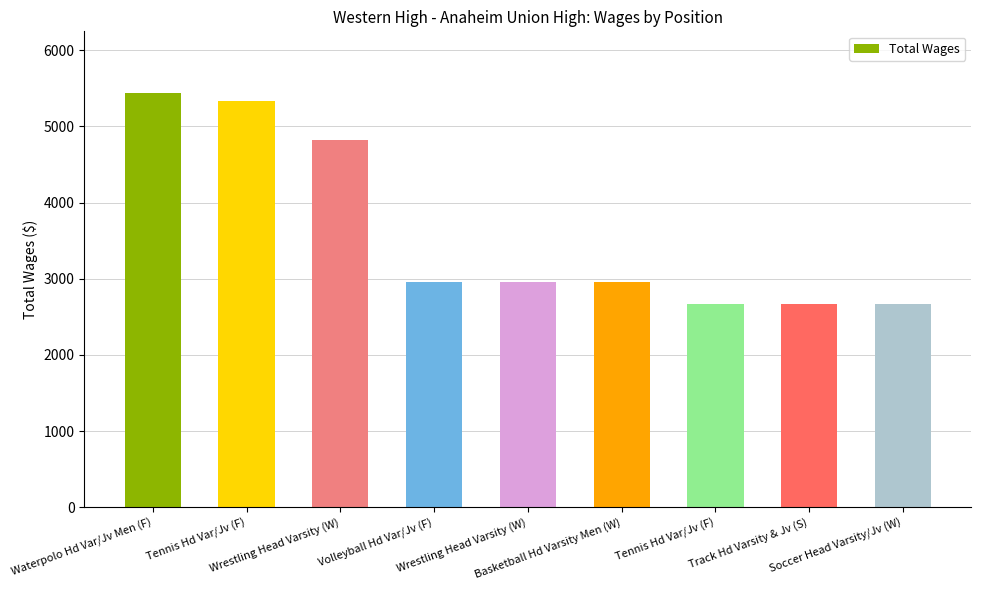

What is the average value?

3605